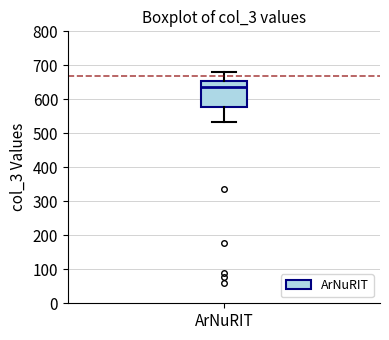

Read this box plot against the y-axis: the position of the median line, the range covered by the box, and the ends of both whiskers. The values are not printed on the chart, so give them approximately, as read against the axis.

median 640, box 580 to 650, whiskers 530 to 680